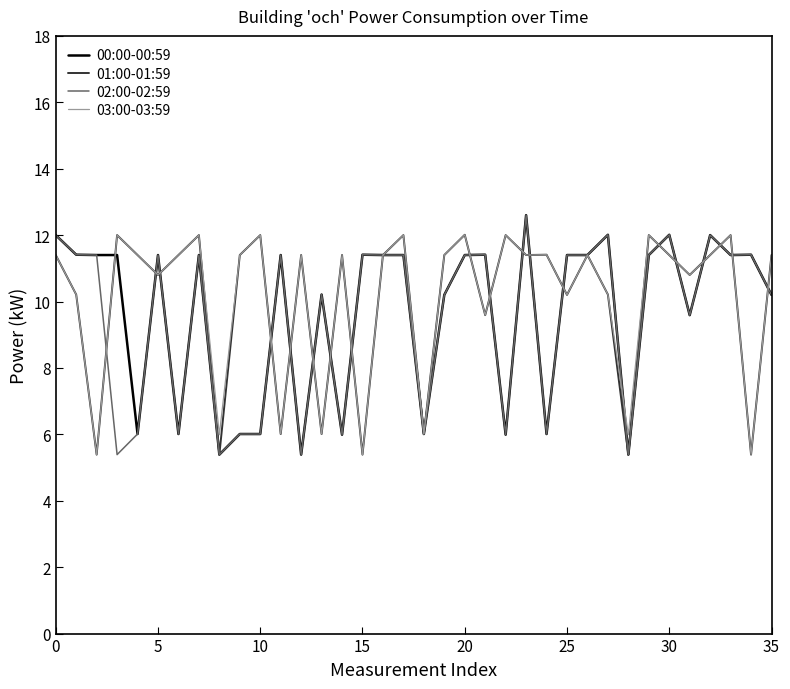

What is the minimum value for 00:00-00:59?

5.4